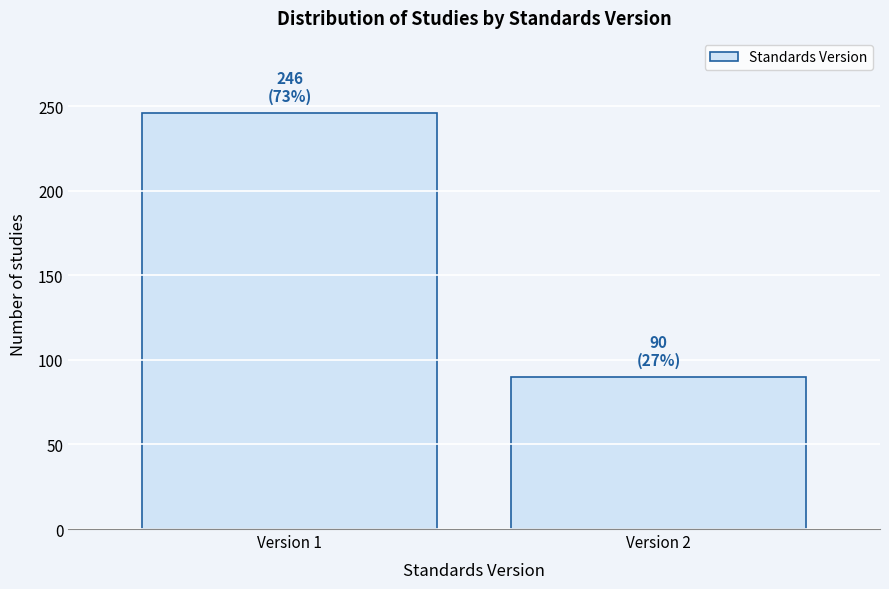

Reading right to left, transcribe all the data shown in this chart.

90	246